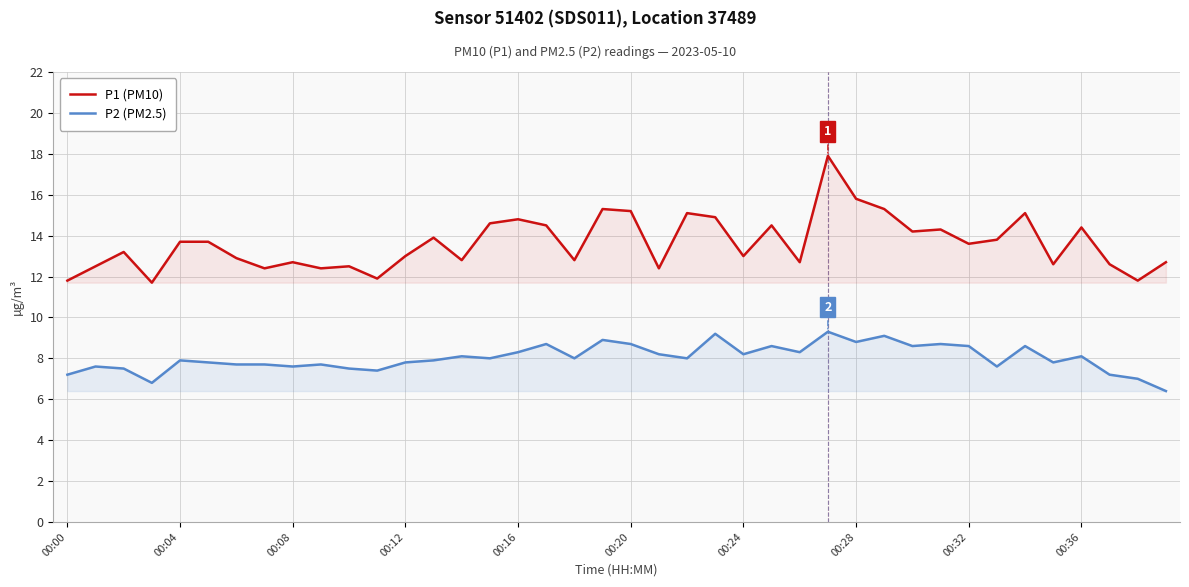

At 25, list the series in order from largest to smallest.

P1 (PM10), P2 (PM2.5)